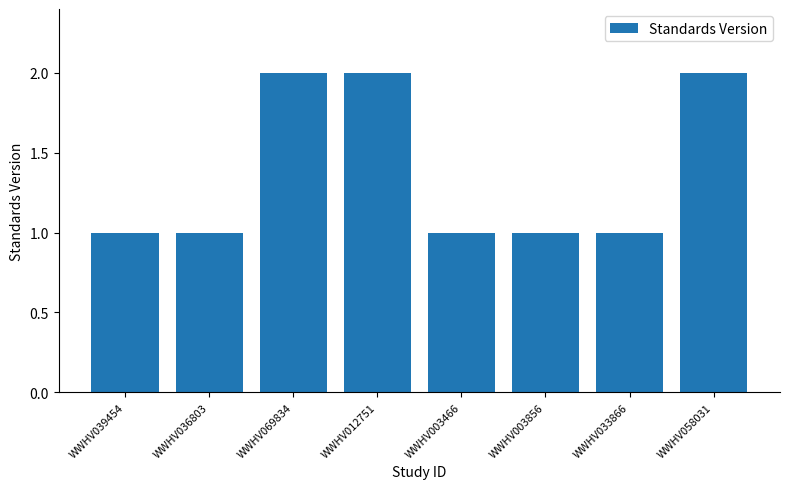

What is the greatest value displayed?

2